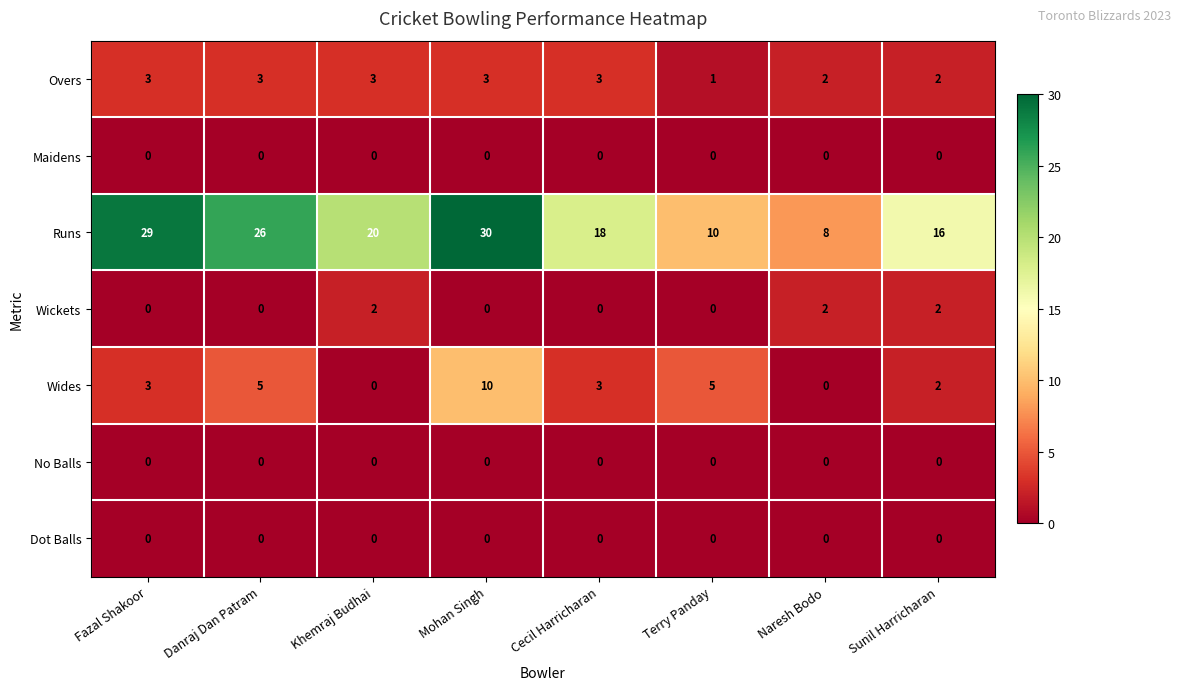

How many Wides values are between 2 and 5?

5